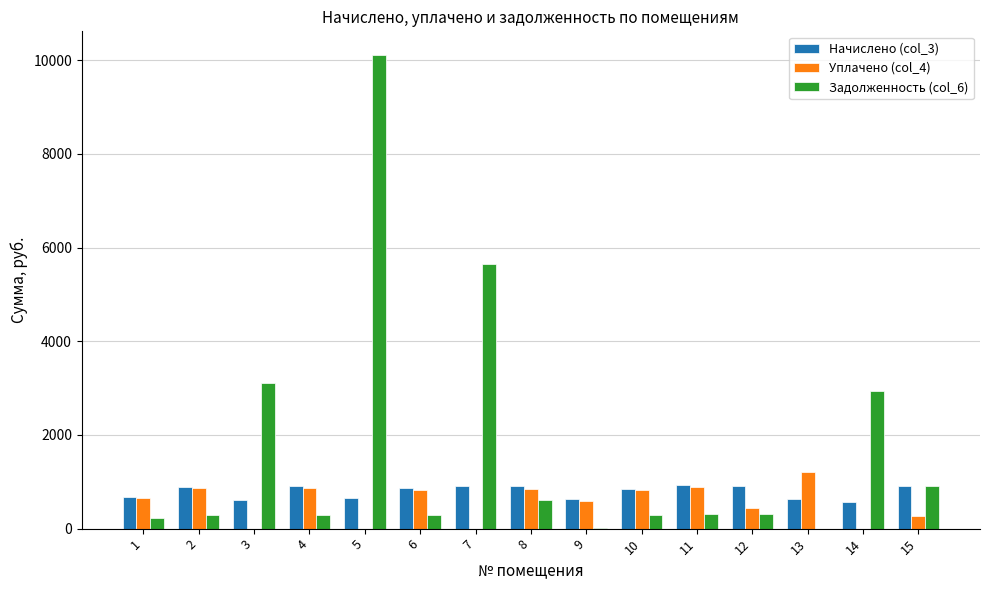

What is the greatest value displayed?

10112.5